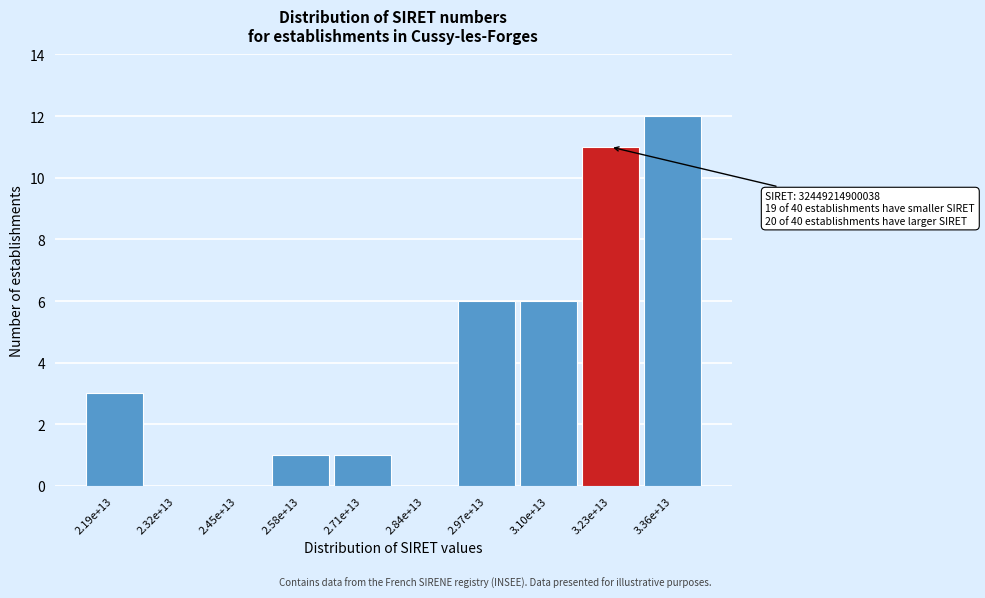

Reading left to right, extract all data points from this chart.

2.19e+13=3	2.32e+13=0	2.45e+13=0	2.58e+13=1	2.71e+13=1	2.84e+13=0	2.97e+13=6	3.10e+13=6	3.23e+13=11	3.36e+13=12